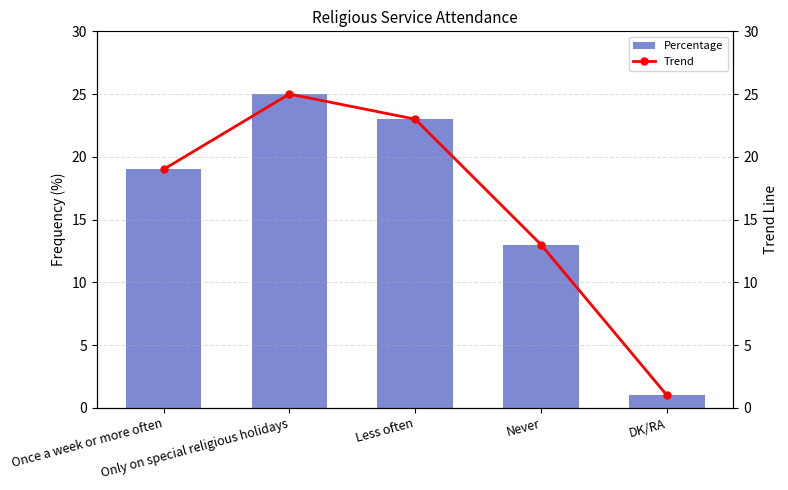

The Percentage series shows 23 at Less often. True or false?

True